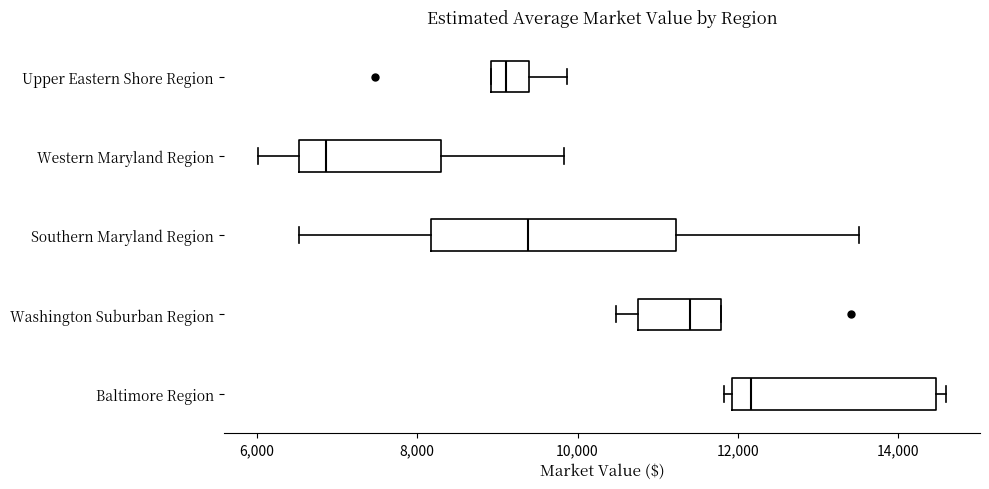

Reading bottom to top, transcribe this box plot: for each box, give where its median line is, the range the box spans, and where its two whiskers end, as read against the x-axis. The values are not printed on the chart, so give them approximately, as read against the axis.

Baltimore Region: median 12200, box 12000 to 14400, whiskers 11800 to 14600
Washington Suburban Region: median 11400, box 10800 to 11800, whiskers 10400 to 11800
Southern Maryland Region: median 9400, box 8200 to 11200, whiskers 6600 to 13600
Western Maryland Region: median 6800, box 6600 to 8200, whiskers 6000 to 9800
Upper Eastern Shore Region: median 9200, box 9000 to 9400, whiskers 9000 to 9800